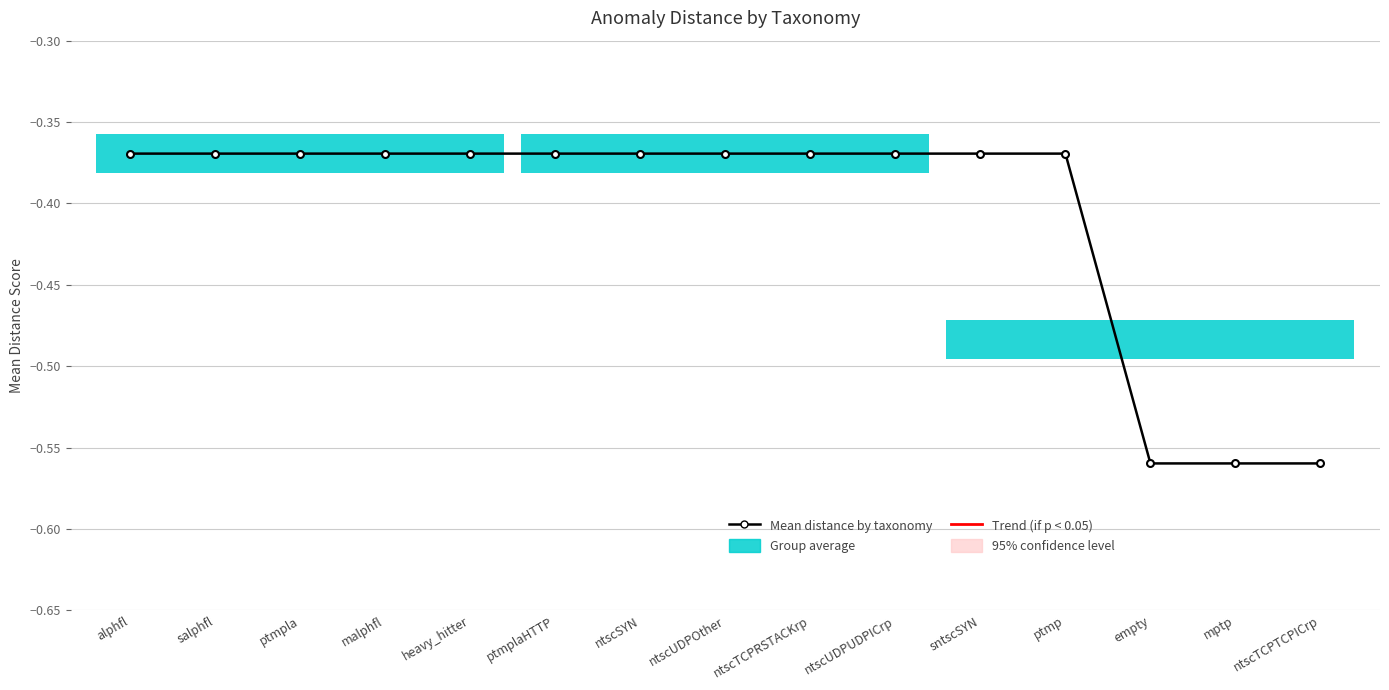

What is the difference between the maximum and minimum values?

0.2